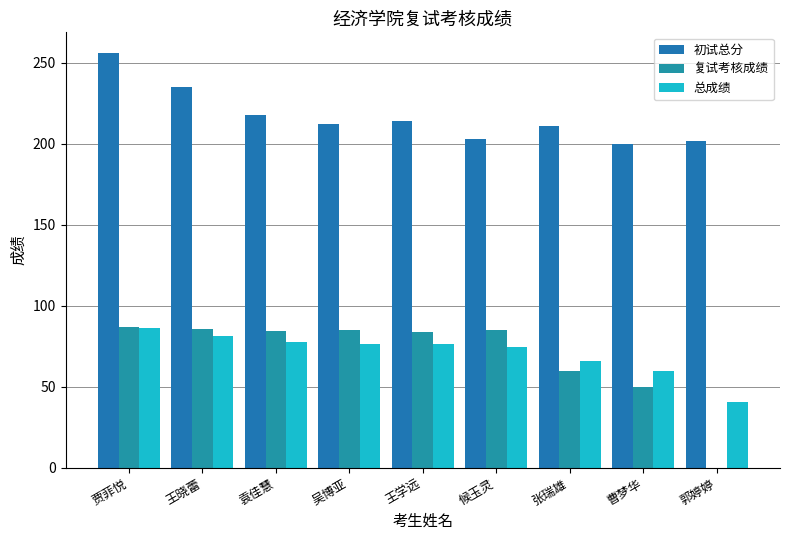

Count the number of categories in the chart.

9